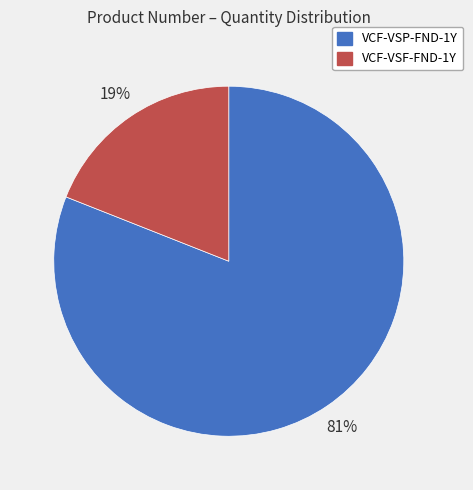

To the nearest percent, what percentage of the pie is VCF-VSP-FND-1Y?

81%